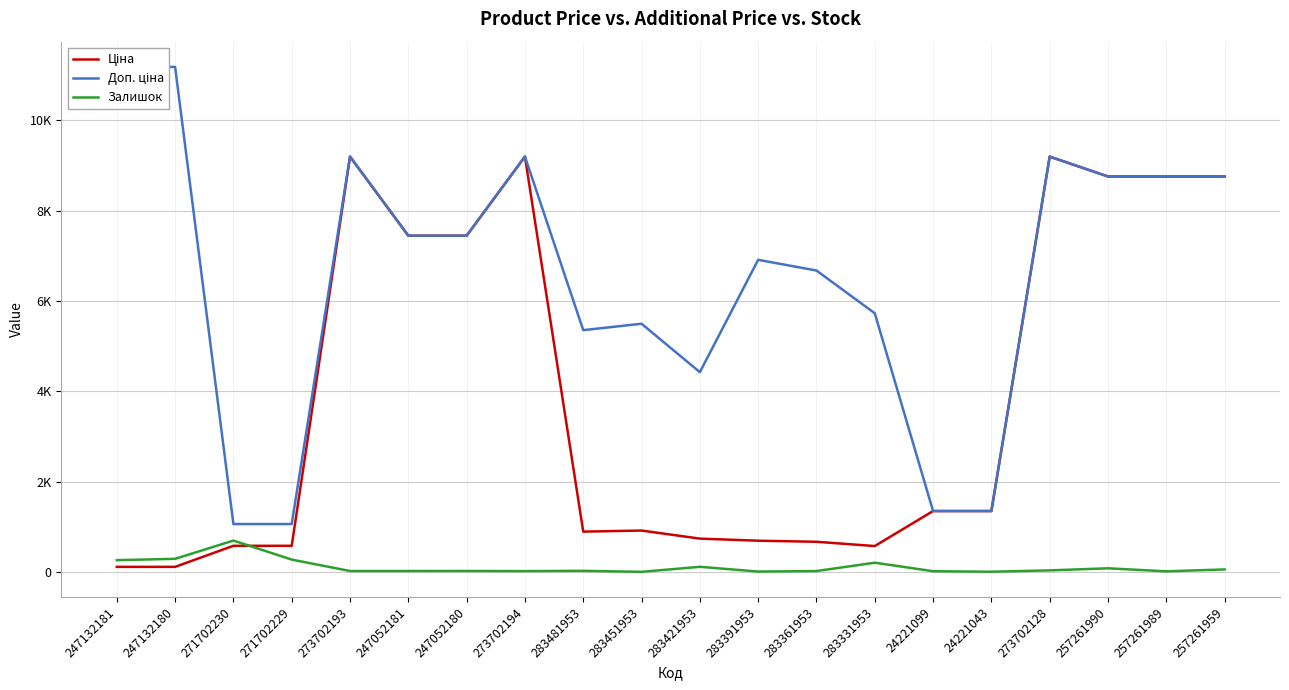

Between 24221099 and 257261989, which series saw the biggest shift?

Ціна